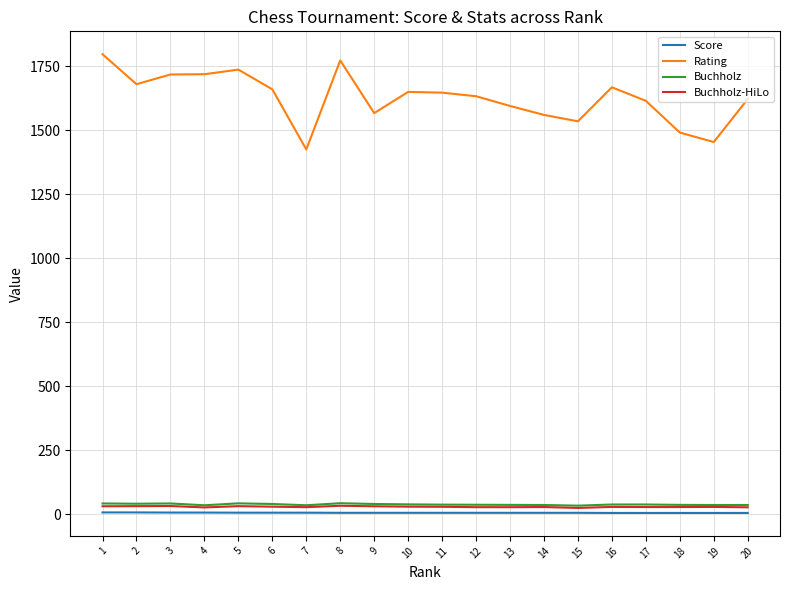

Which series has the widest spread of values?

Rating